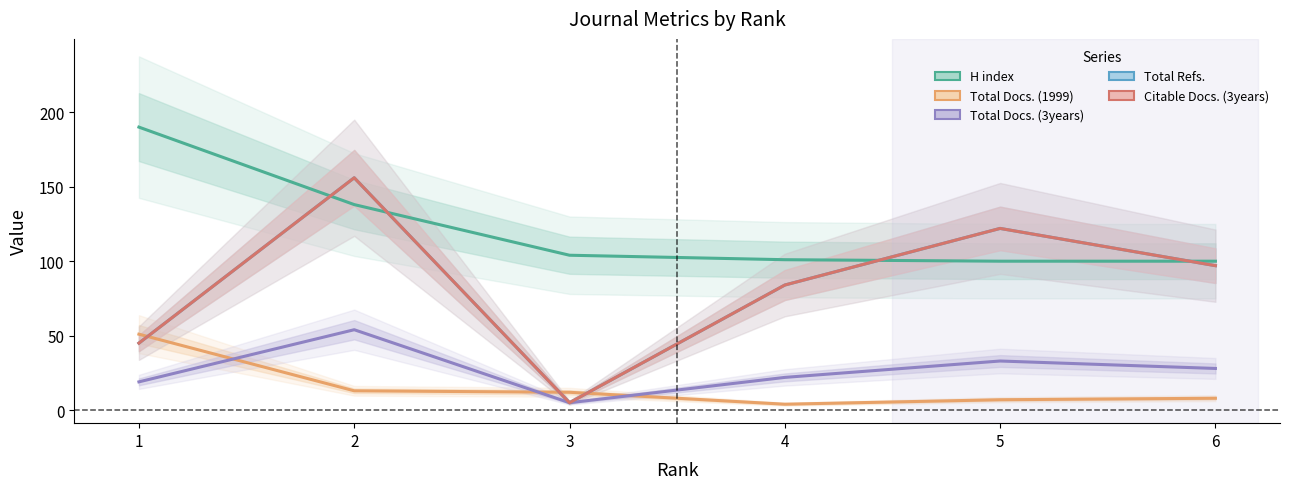

Which has a higher value, 1 or 4?

1